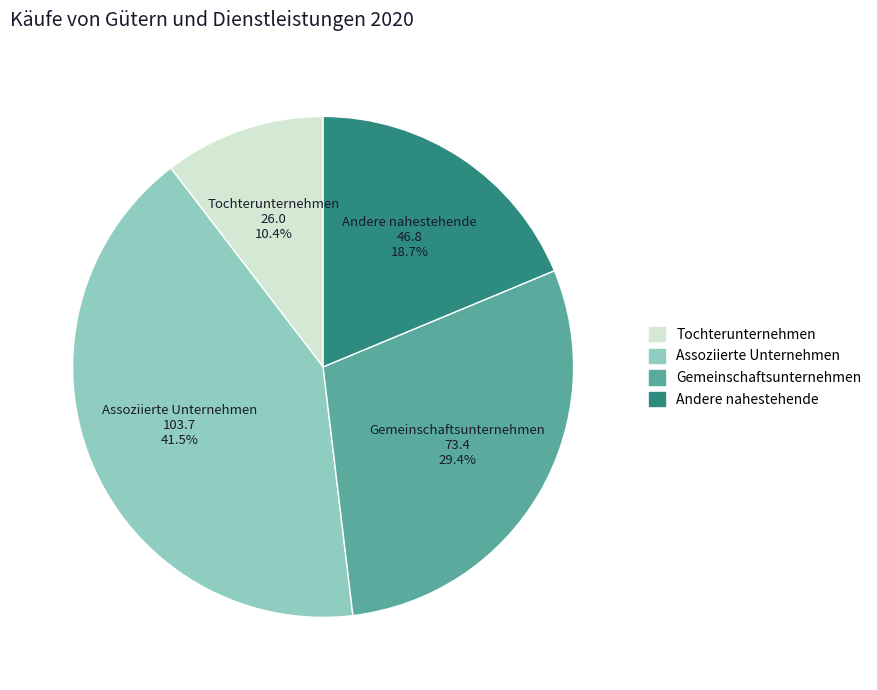

Does any single category account for the majority?

No